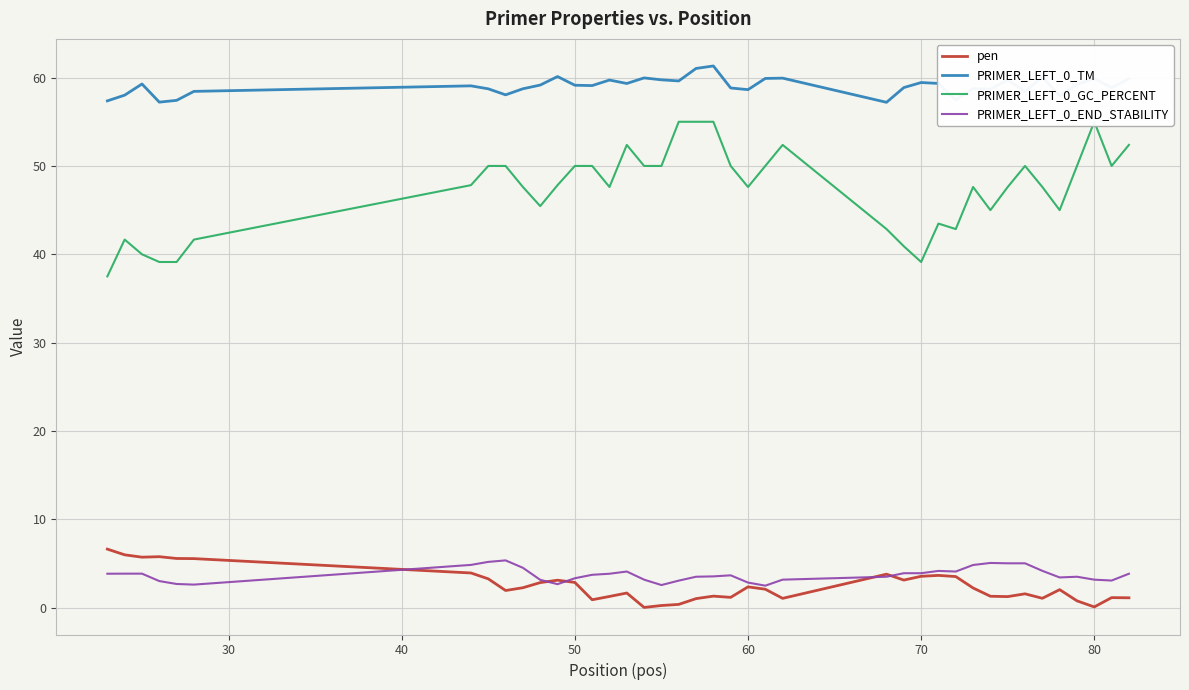

Which series has the largest total across all categories?

PRIMER_LEFT_0_TM